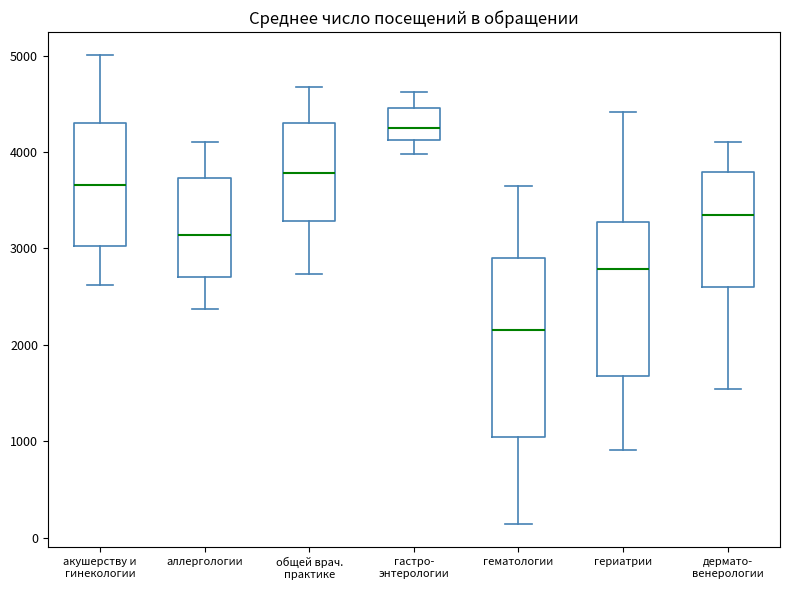

Which box has the highest median line?

гастро- энтерологии